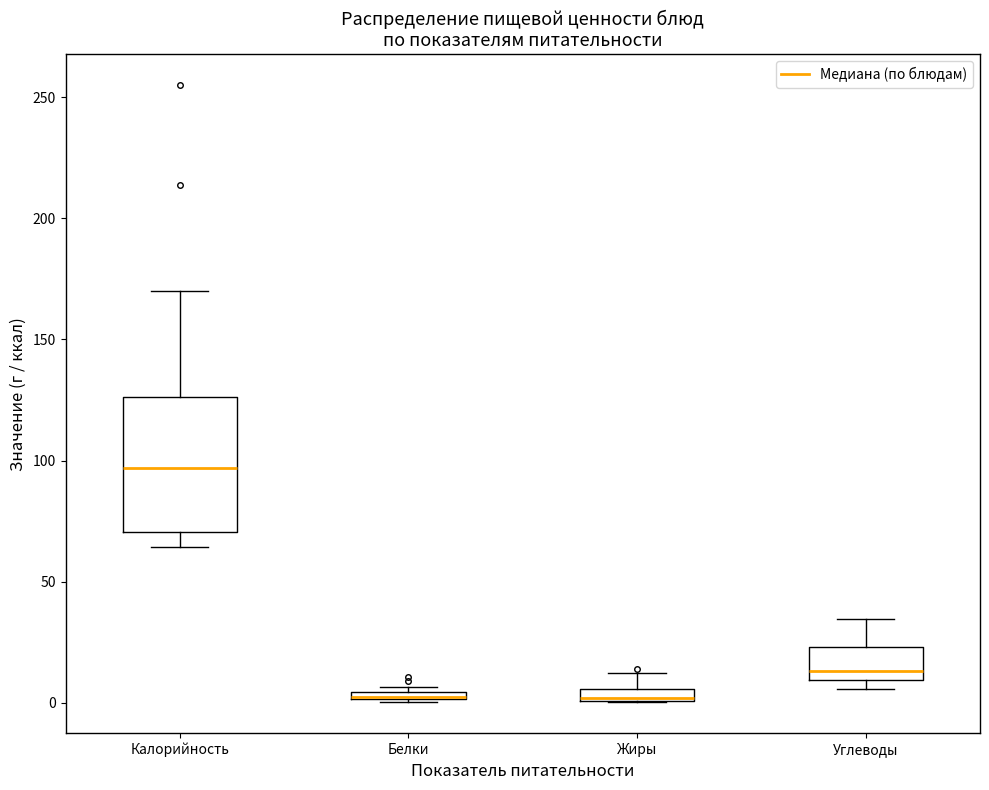

Where is the upper edge of the box for Углеводы on the y-axis? The values are not printed on the chart, so give them approximately, as read against the axis.

25